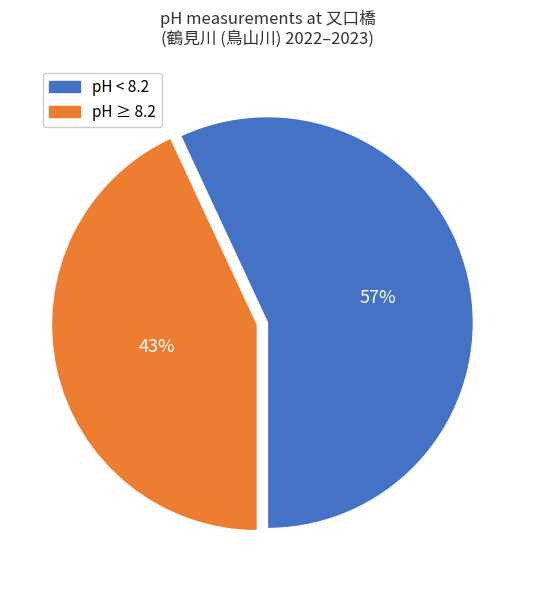

To the nearest percent, what is the difference between the largest and smallest slice percentages?

14%